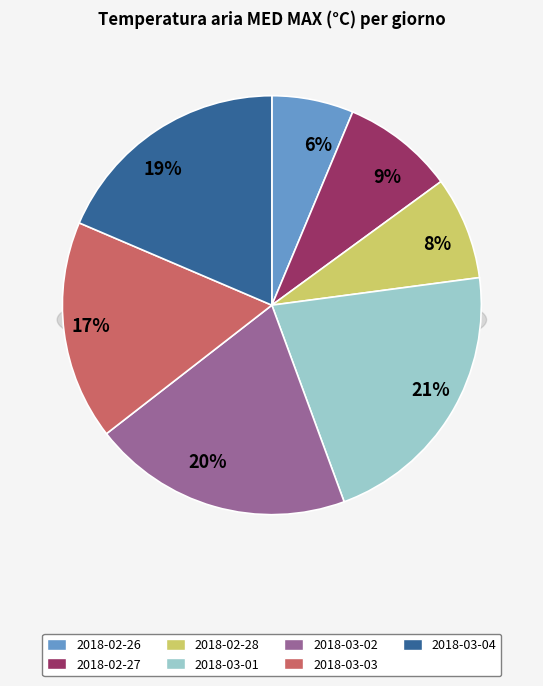

Which slice is the largest?

2018-03-01